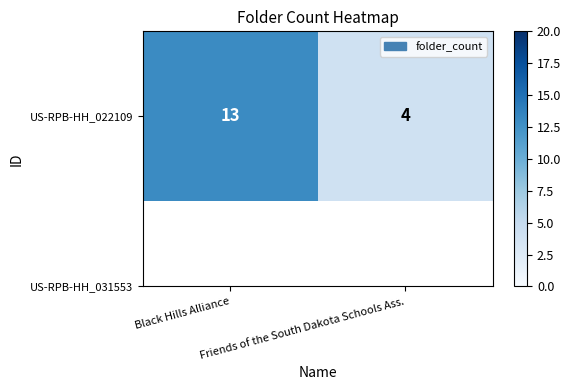

The value at Friends of the South Dakota Schools Ass. is 7. True or false?

False